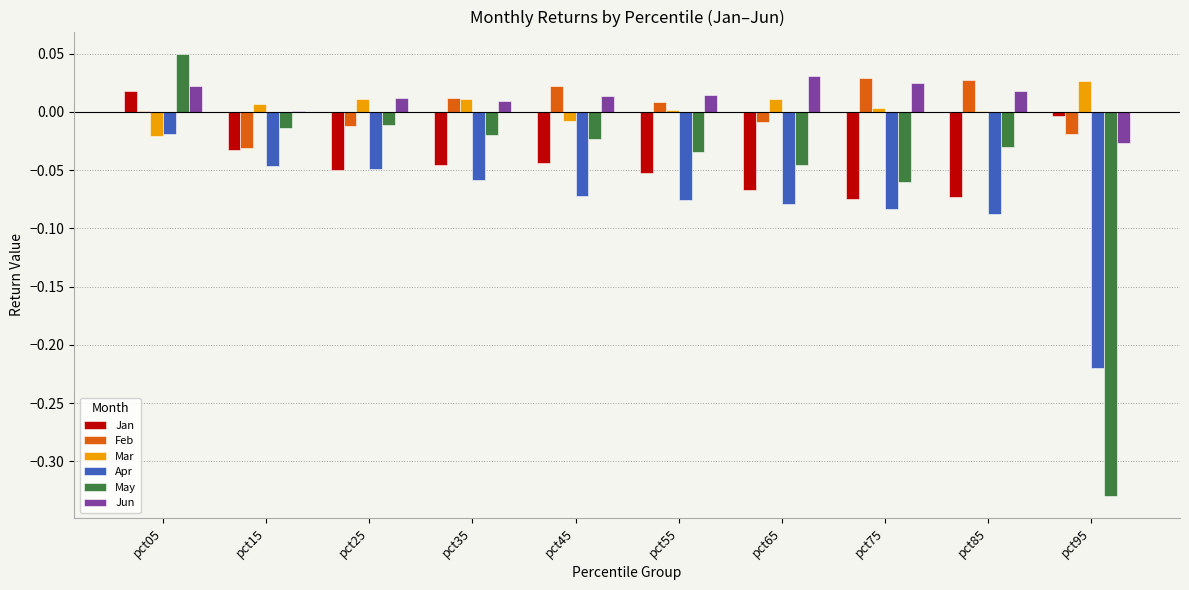

Is the value of Apr at pct65 greater than the value of May at pct45?

No